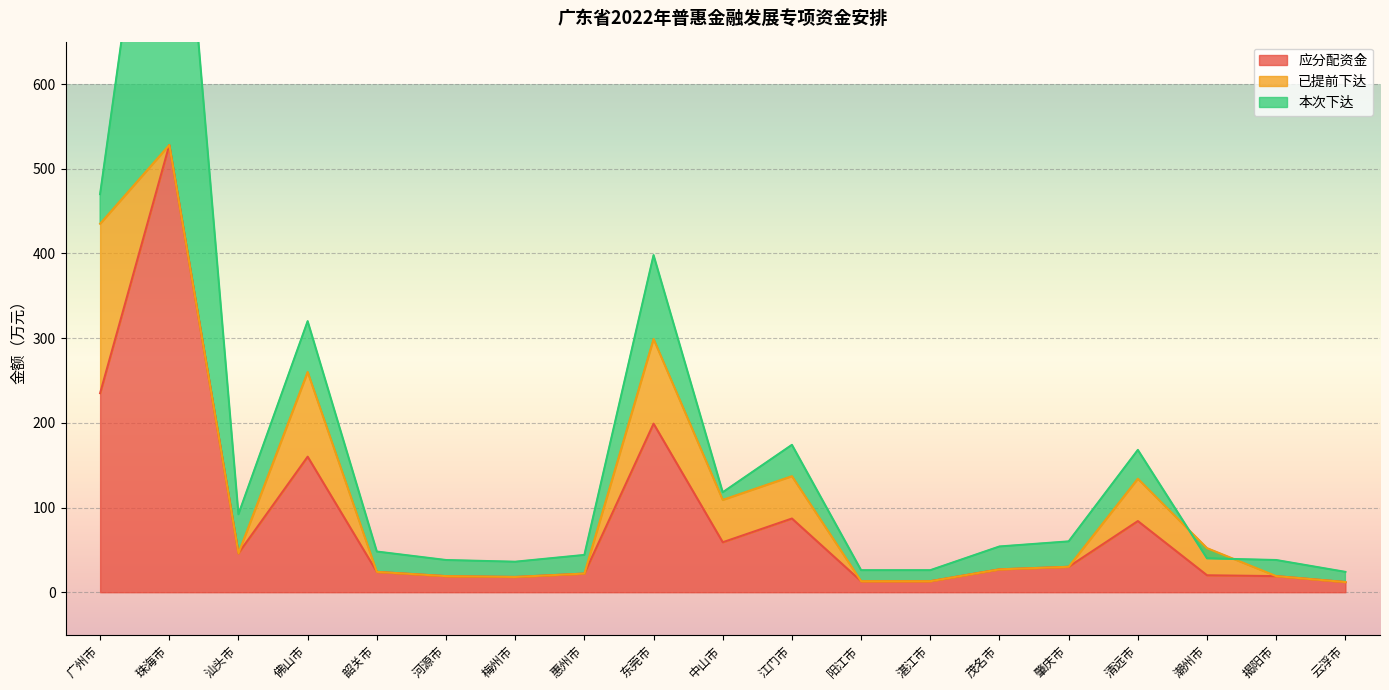

What is the average value of the 已提前下达 series?

31